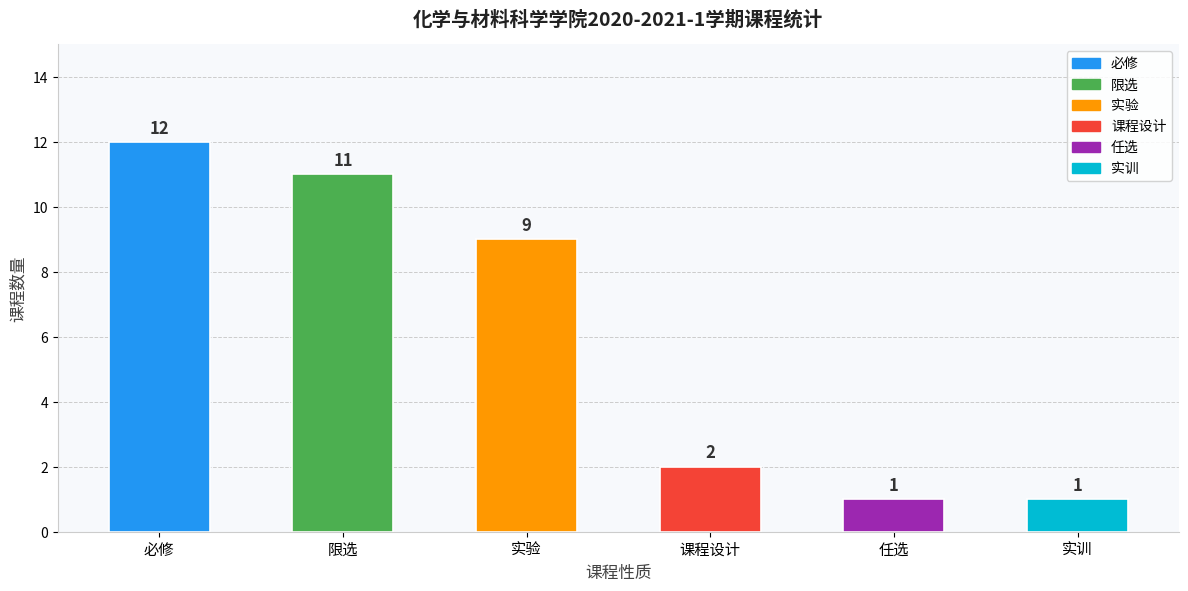

Does the chart contain stacked bars?

No